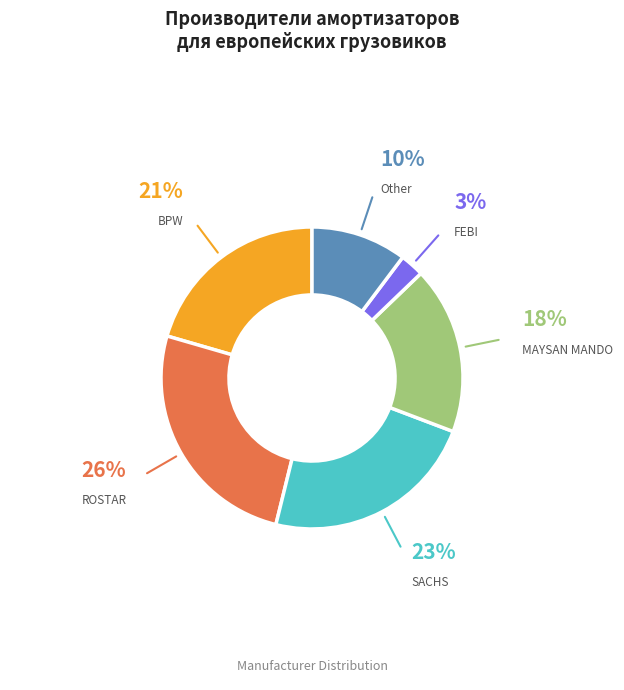

To the nearest percent, what is the average slice percentage?

17%